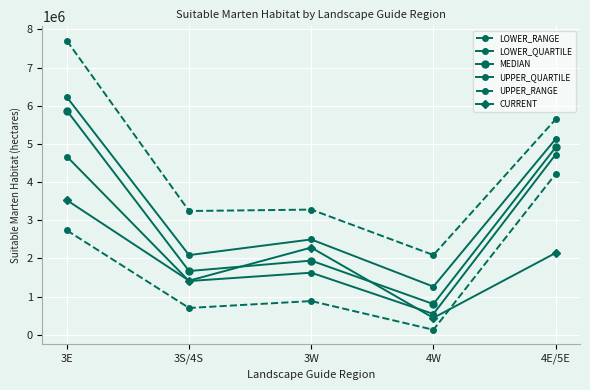

Where is CURRENT nearest to the value 1983202?

4E/5E